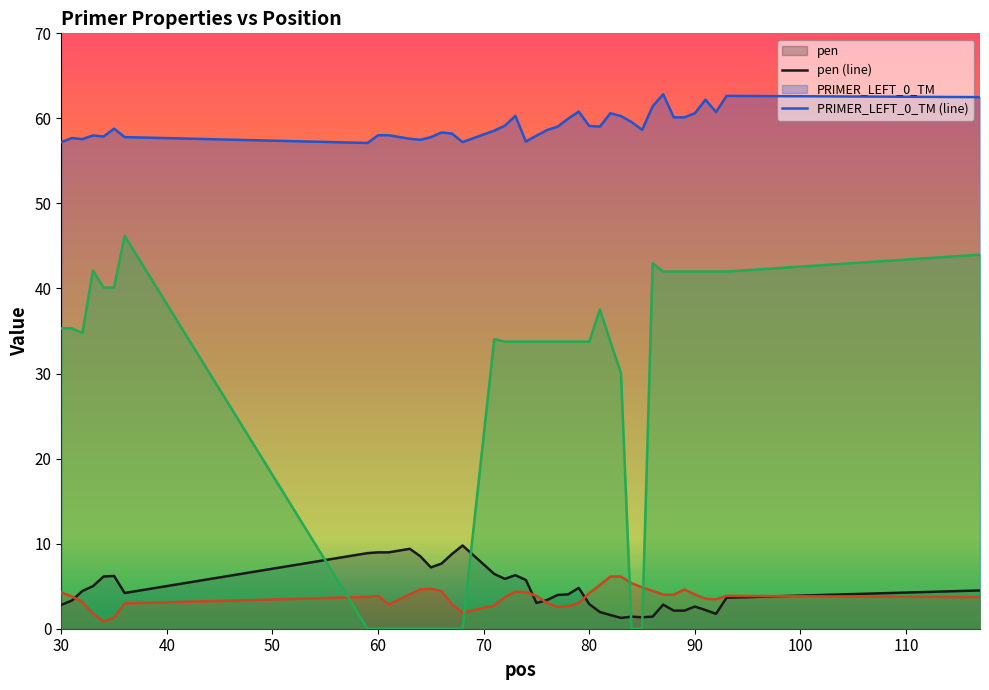

Which series has the largest total across all categories?

PRIMER_LEFT_0_TM